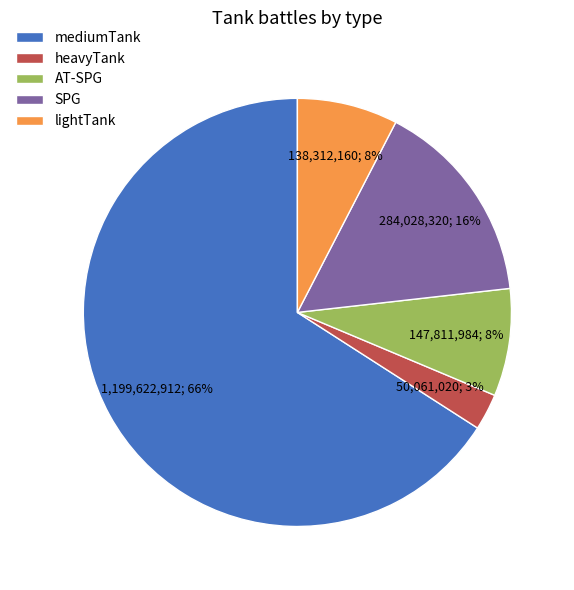

Count the number of slices in the pie.

5